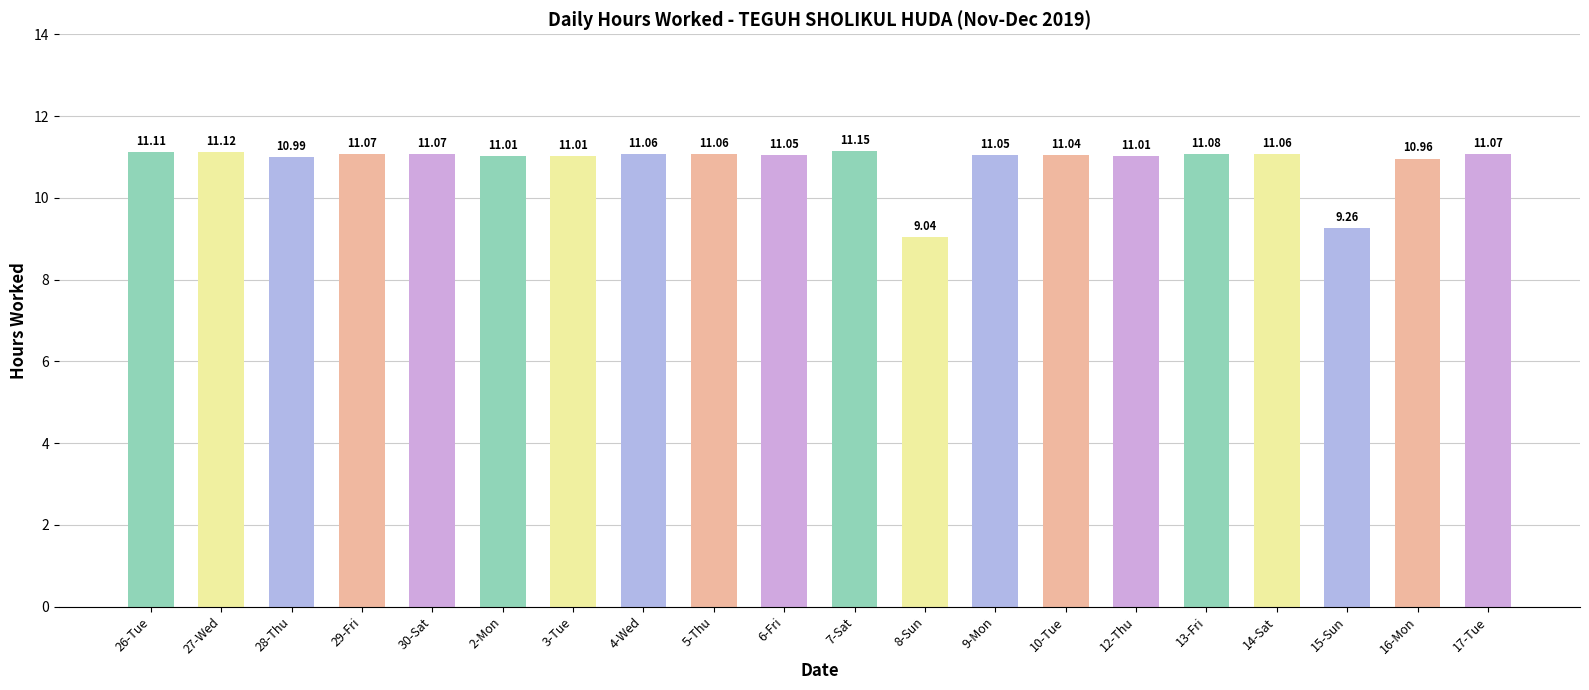

Is it true that the value at 7-Sat is 11.2?

True